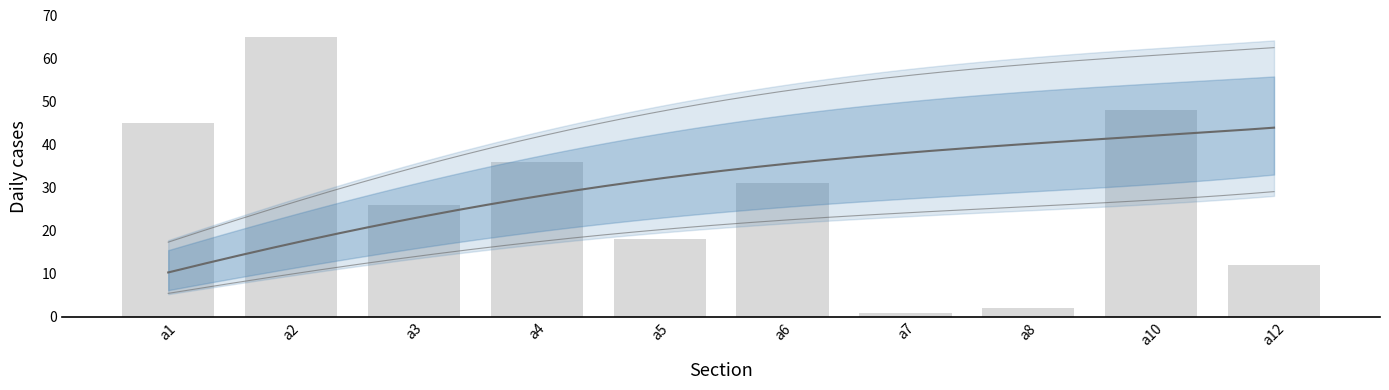

The chart shows a value of 3 at a8. True or false?

False